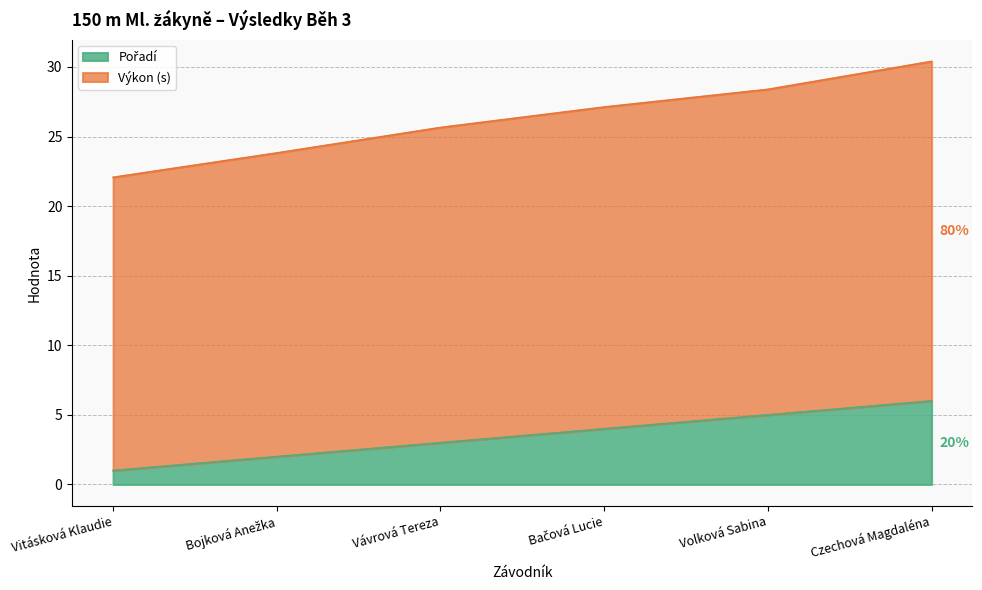

At which category is the sum across all series the highest?

Czechová Magdaléna